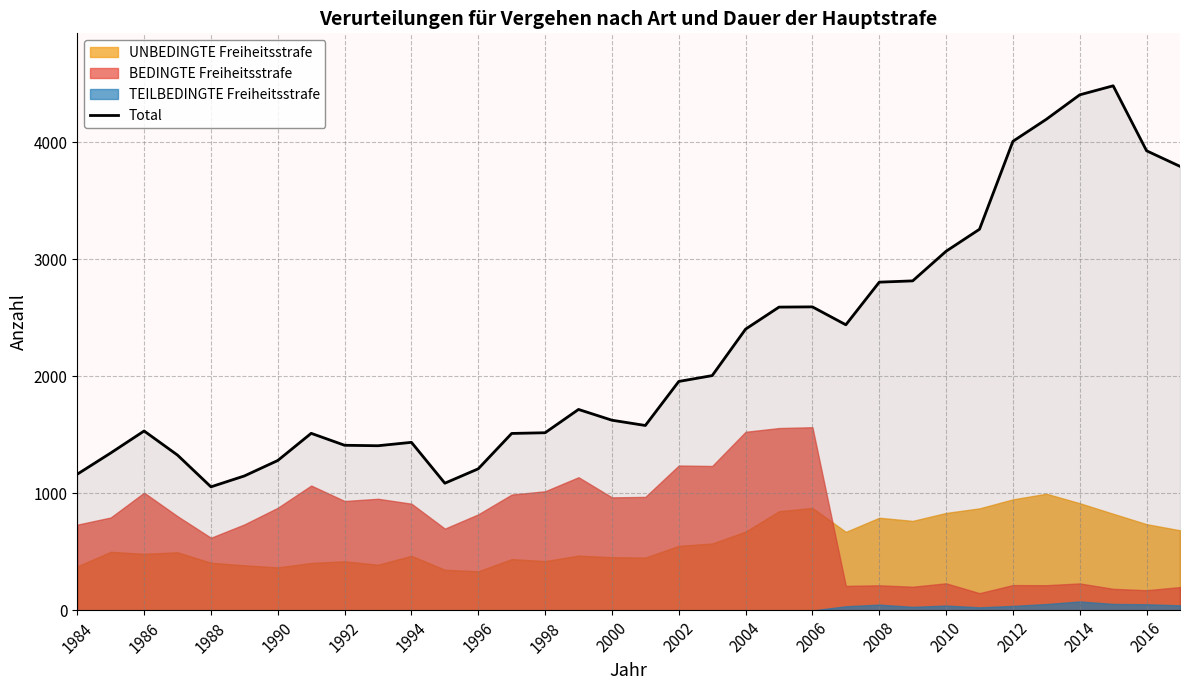

How many data points does each series have?

34